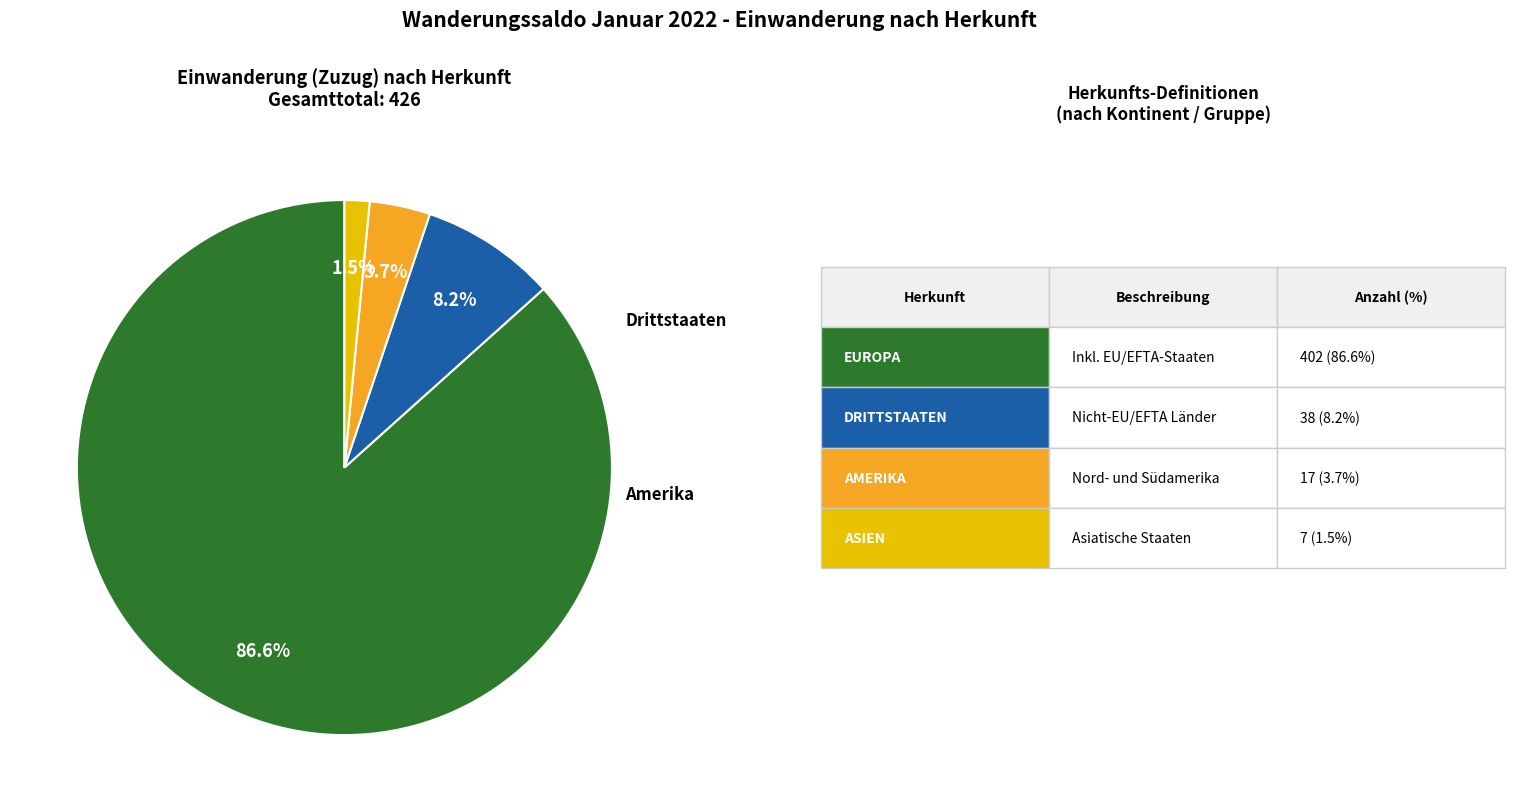

Is there any slice that represents more than half of the pie?

Yes